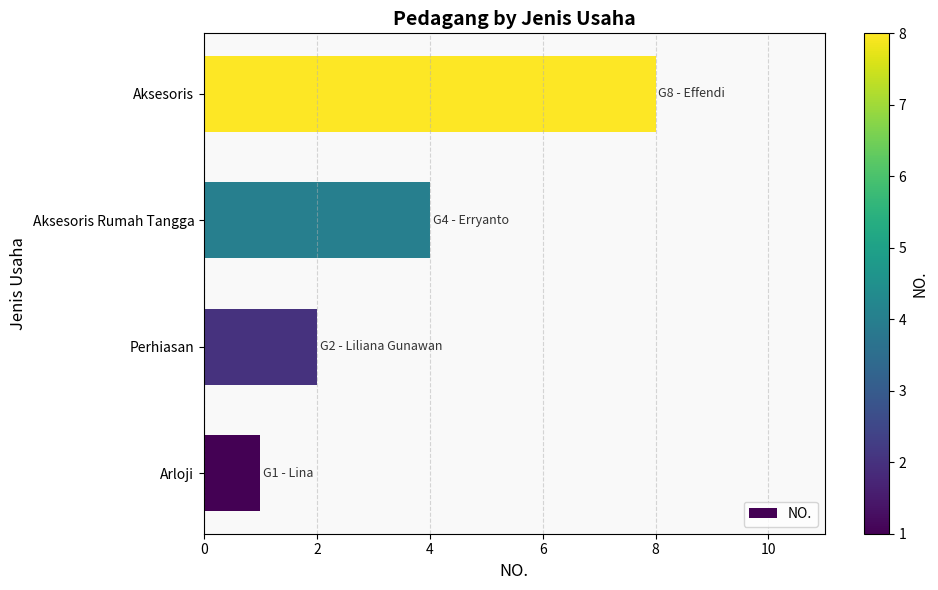

Count the number of data series in this chart.

1